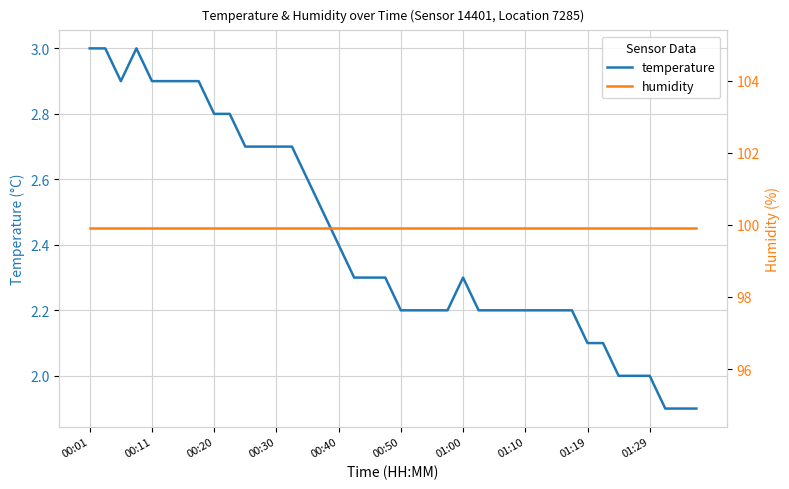

Which label corresponds to the largest value in the chart?

00:01